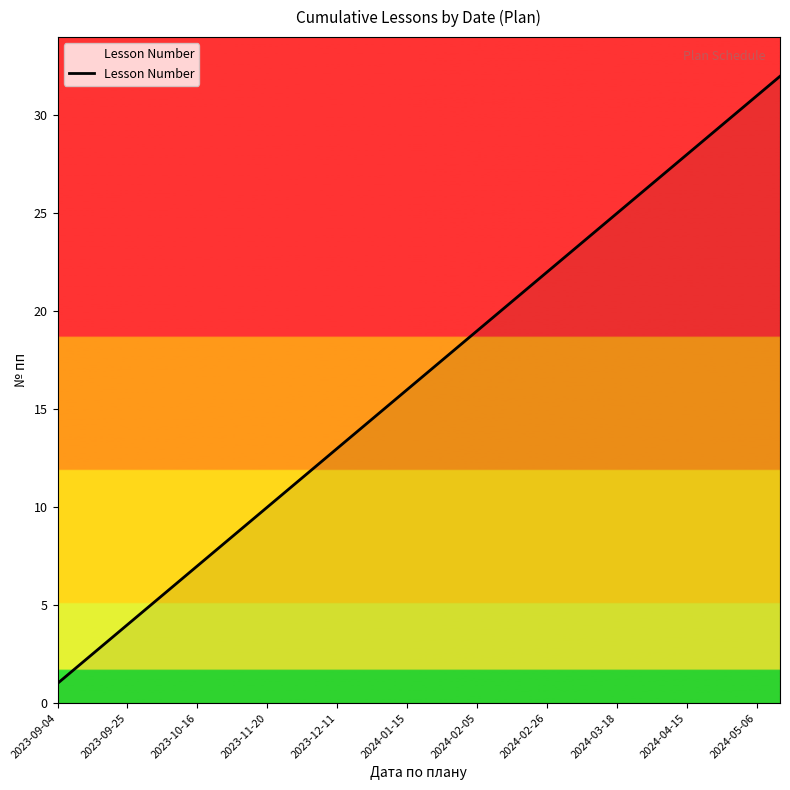

What is the difference between the maximum and minimum values?

31